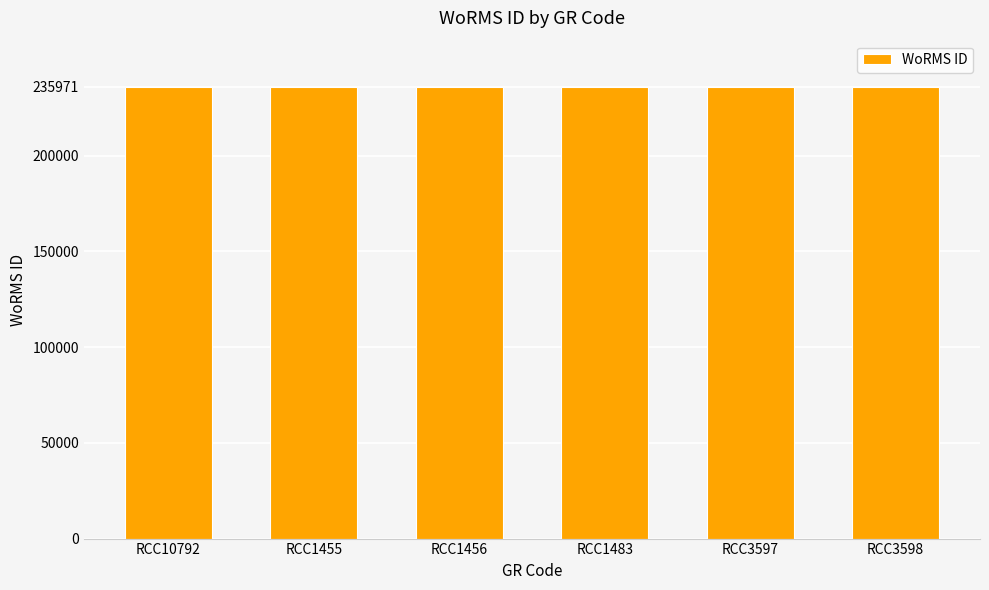

What is the change in value from RCC10792 to RCC1456?

+4